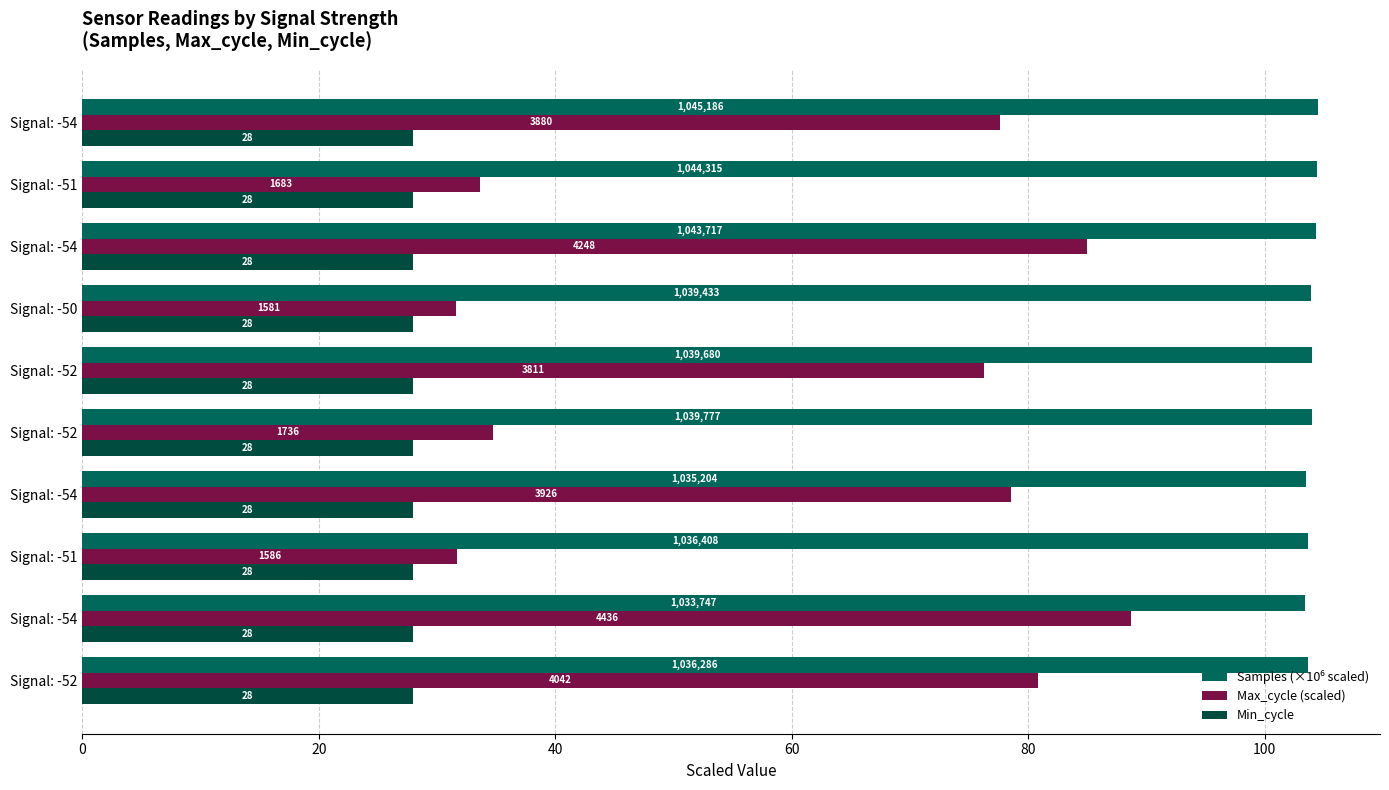

How many data points in Max_cycle (scaled) are less than 77?

5